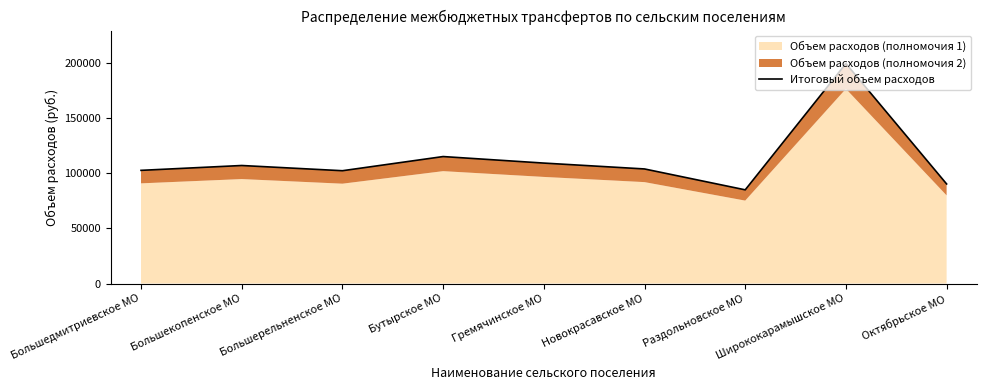

How many data points are above 104096?

5